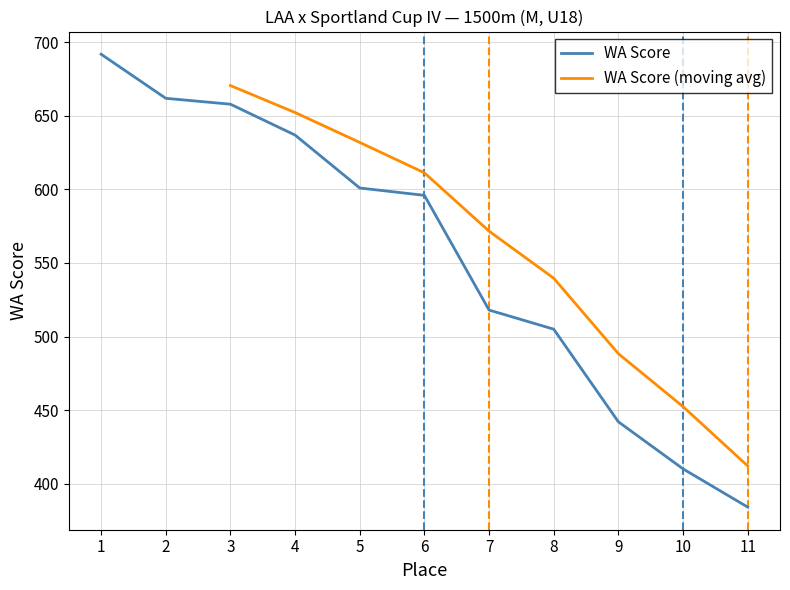

True or false: WA Score has a value of 384 at 11.

True